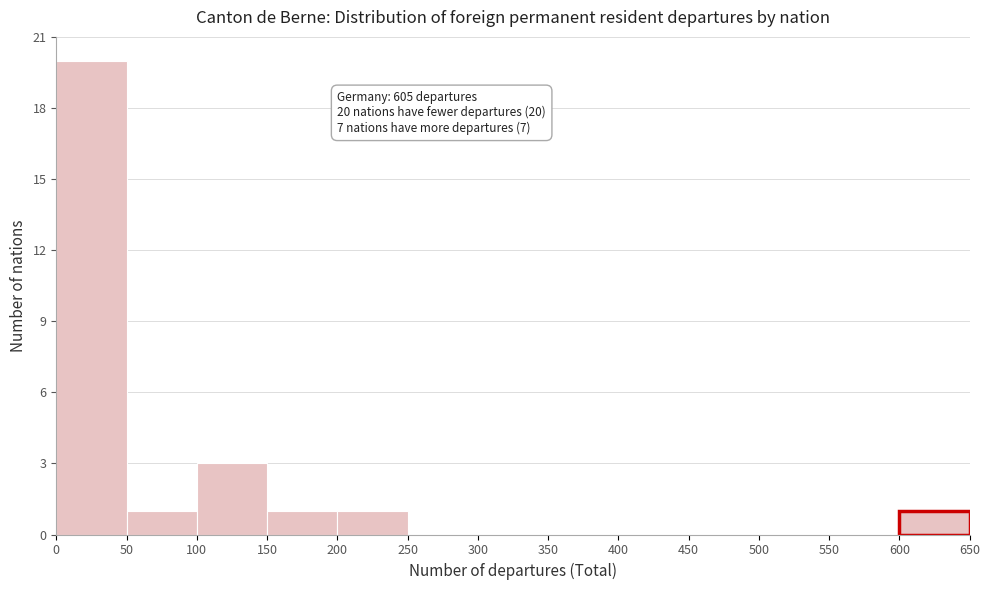

Over which range of the x-axis is the bar tallest?

0 to 50